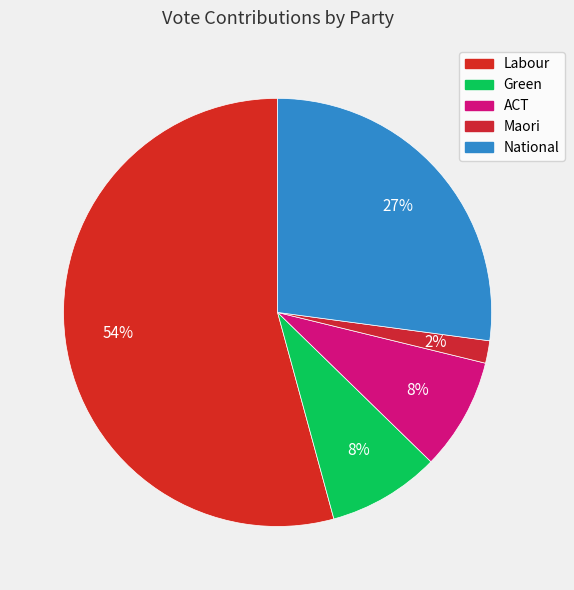

Count the number of slices in the pie.

5